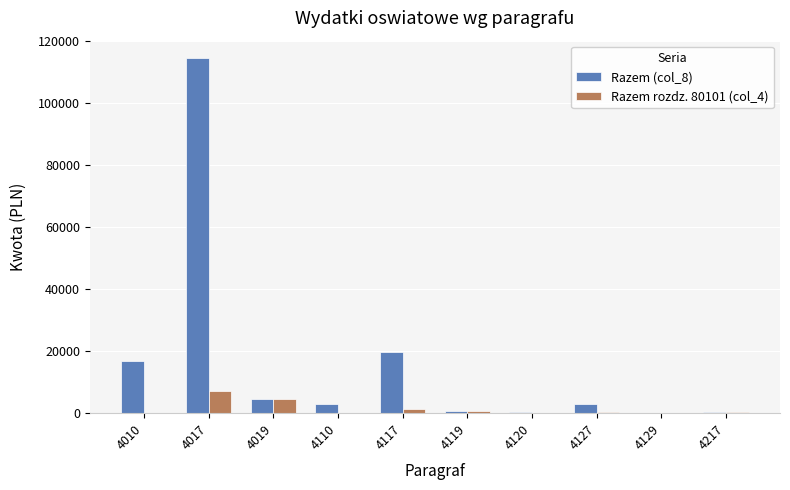

At which category is the sum across all series the highest?

4017